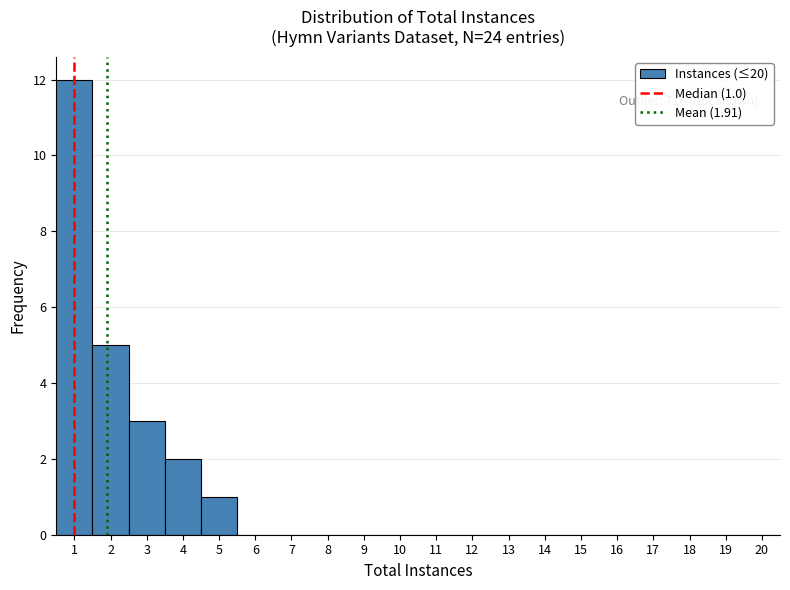

Which range on the x-axis has the tallest bar?

0.5 to 1.5